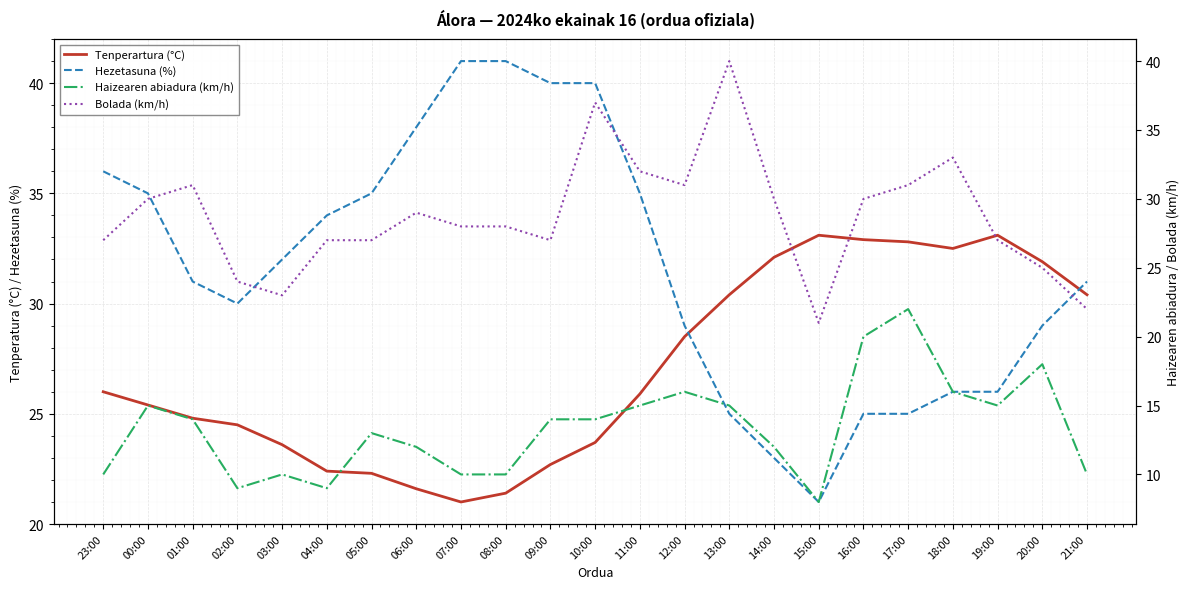

Where is Tenperartura (°C) nearest to the value 27?

23:00